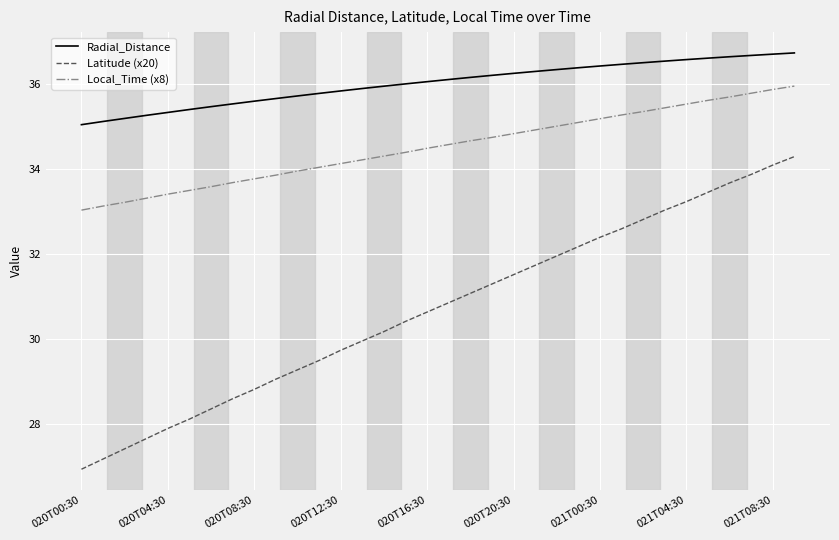

True or false: Local_Time (x8) and Radial_Distance cross at least once.

False